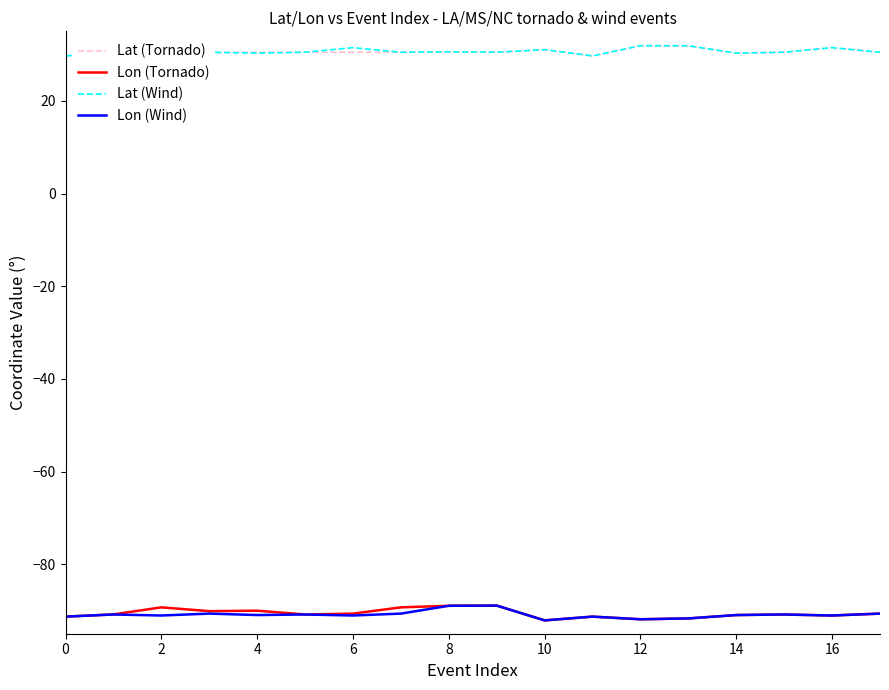

What is the maximum value shown in the chart?

31.9